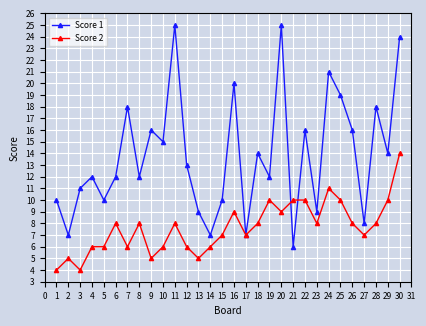

At which category does Score 1 reach its first local peak?

4